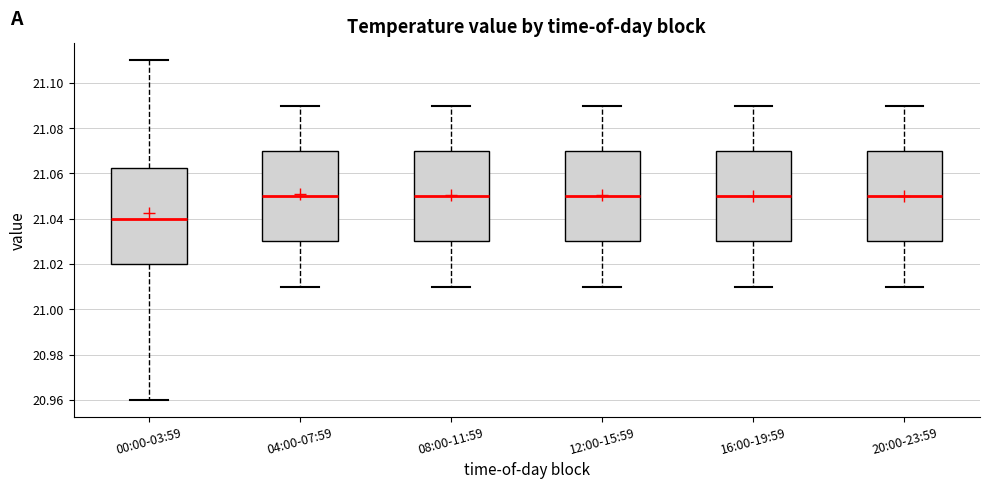

Where is the upper edge of the box for 12:00-15:59 on the y-axis? The values are not printed on the chart, so give them approximately, as read against the axis.

21.070